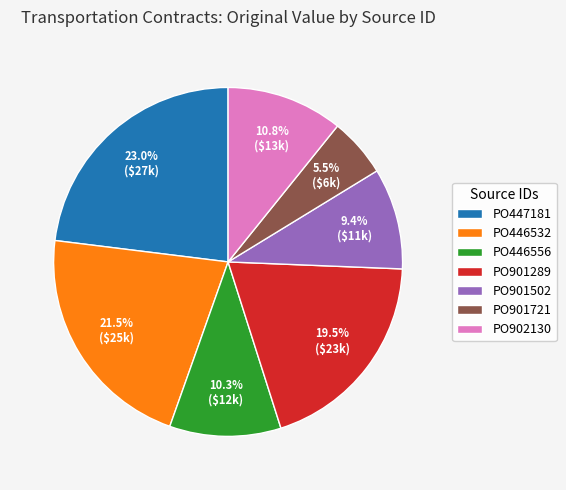

What is the ratio of the value at PO901289 to the value at PO446532?

0.9